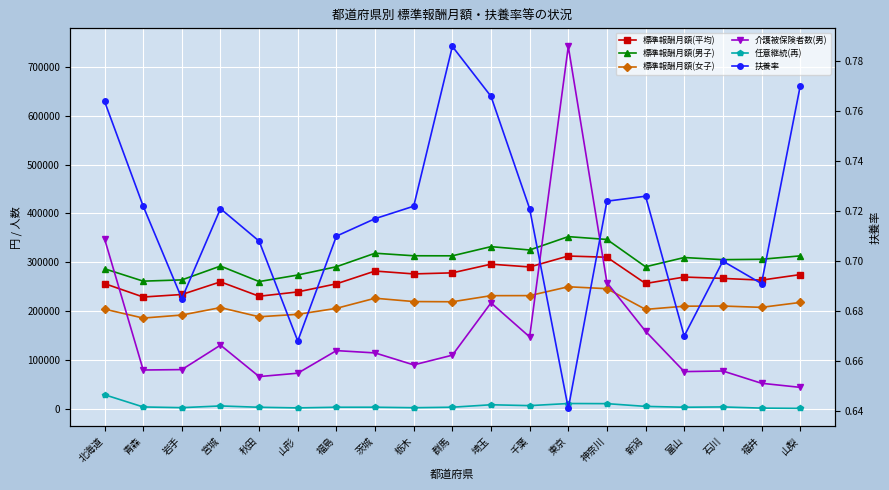

Reading left to right, transcribe all the data shown in this chart.

標準報酬月額(平均): 256654.0	229198.0	234355.0	260221.0	230778.0	239623.0	256200.0	282305.0	276445.0	278617.0	296352.0	290686.0	313012.0	310556.0	256858.0	270035.0	267276.0	263739.0	275036.0
標準報酬月額(男子): 286967.0	261649.0	264198.0	292517.0	260790.0	274157.0	291147.0	318765.0	313553.0	313438.0	332214.0	325385.0	352692.0	346900.0	291046.0	309948.0	305579.0	306374.0	313334.0
標準報酬月額(女子): 204421.0	186141.0	192374.0	207555.0	188809.0	193813.0	206066.0	226723.0	219907.0	219487.0	231963.0	232067.0	250159.0	246238.0	203869.0	210421.0	210752.0	208055.0	218095.0
介護被保険者数(男): 348204.0	79934.0	80772.0	130788.0	66483.0	73425.0	119612.0	114885.0	90398.0	110273.0	217304.0	147642.0	741606.0	258678.0	159148.0	76687.0	77920.0	52827.0	44491.0
任意継続(再): 29407.0	4375.0	2946.0	6463.0	3757.0	2472.0	3811.0	3834.0	2837.0	3856.0	8884.0	7102.0	11421.0	11164.0	5548.0	3809.0	4428.0	2030.0	1465.0
扶養率: 0.8	0.7	0.7	0.7	0.7	0.7	0.7	0.7	0.7	0.8	0.8	0.7	0.6	0.7	0.7	0.7	0.7	0.7	0.8